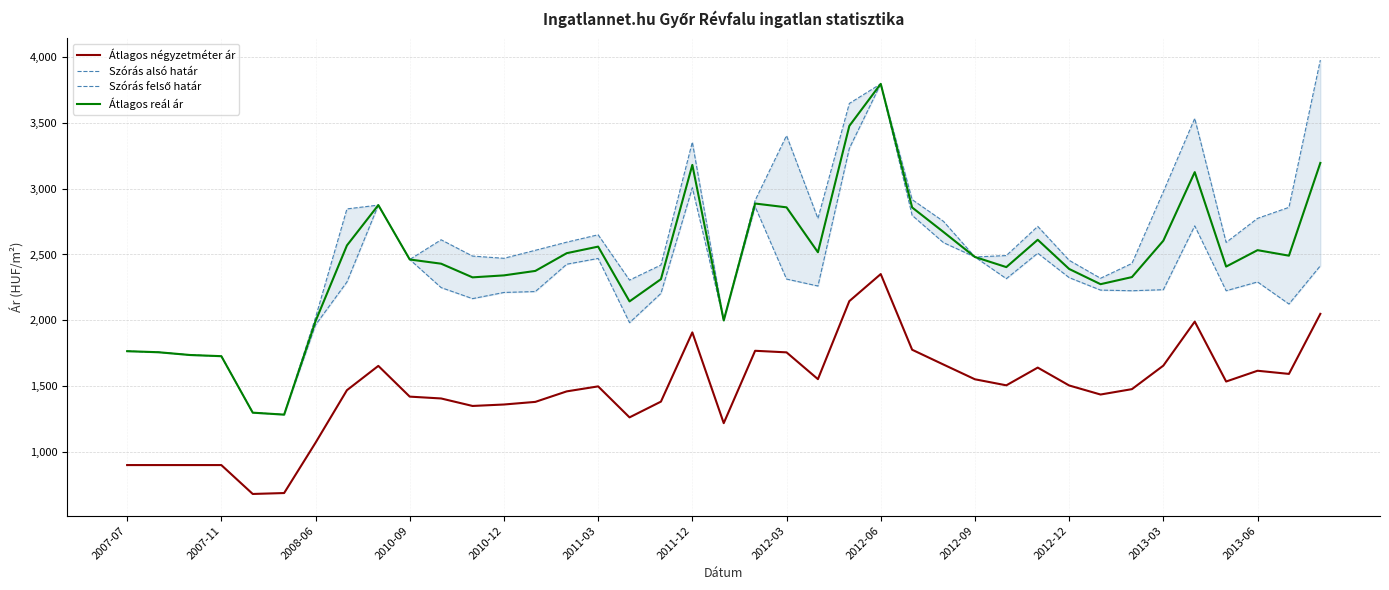

How many lines are shown in the chart?

4